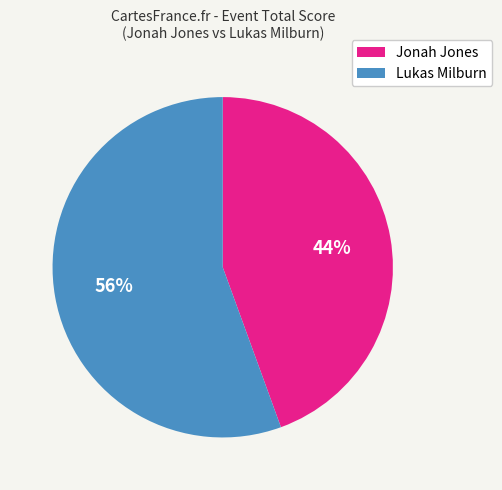

Combined, do Lukas Milburn and Jonah Jones account for over 50%?

Yes